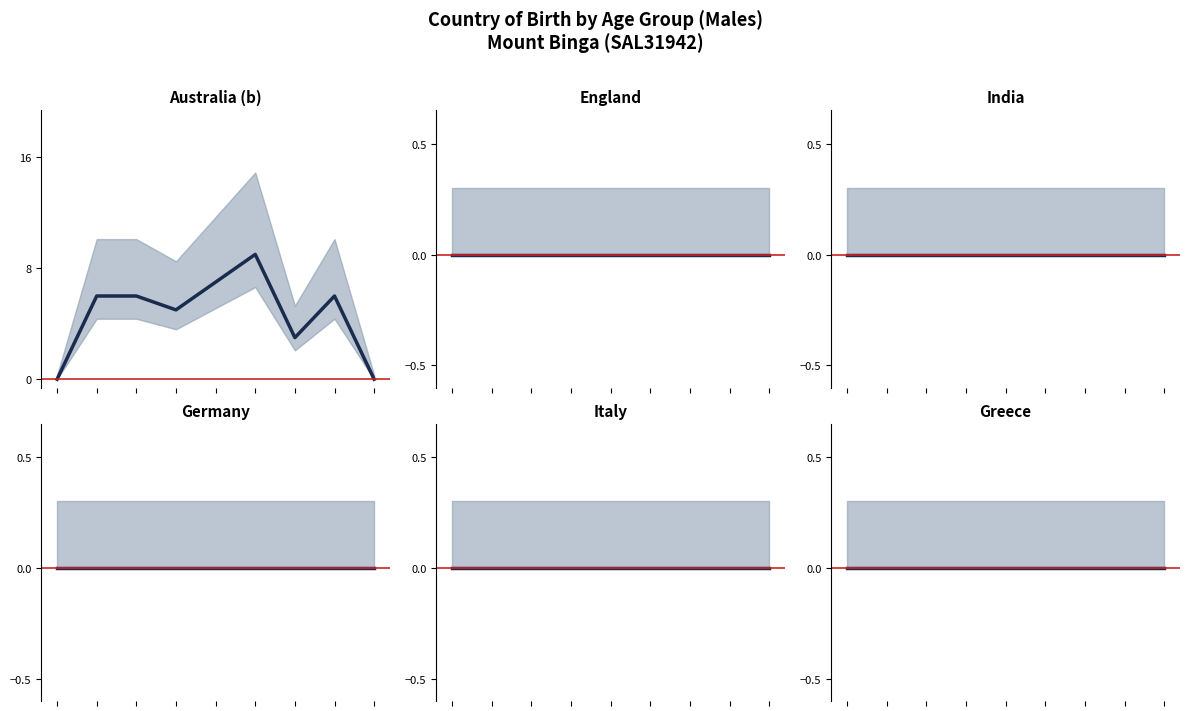

Where is Italy_males nearest to the value 0?

0-4 years